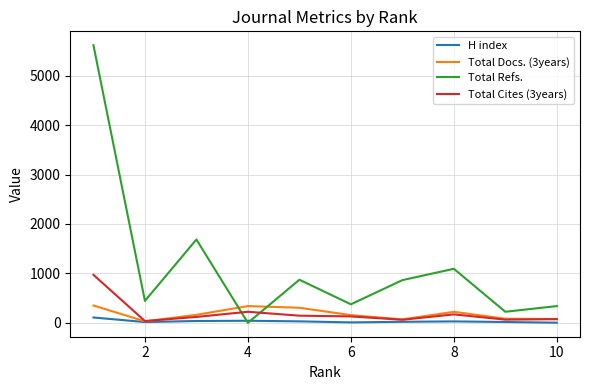

What is the lowest value of the H index series?

3